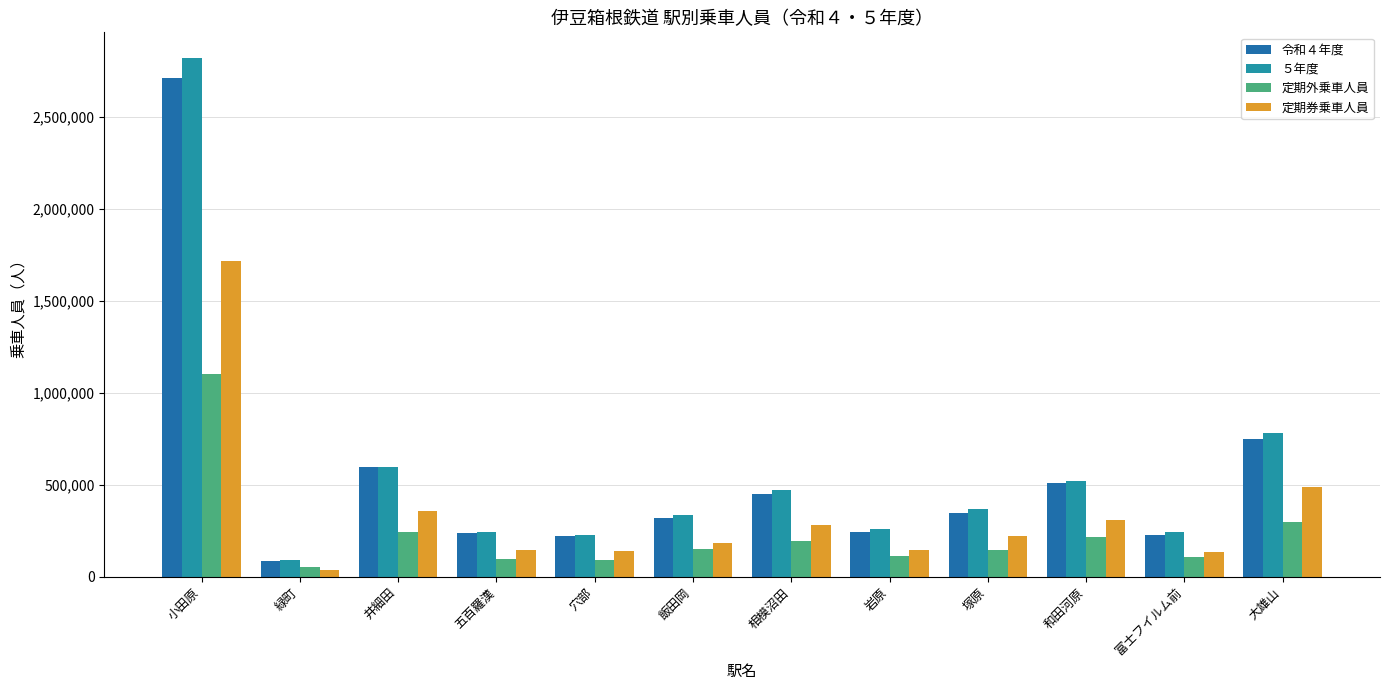

How many bars are there in total?

48